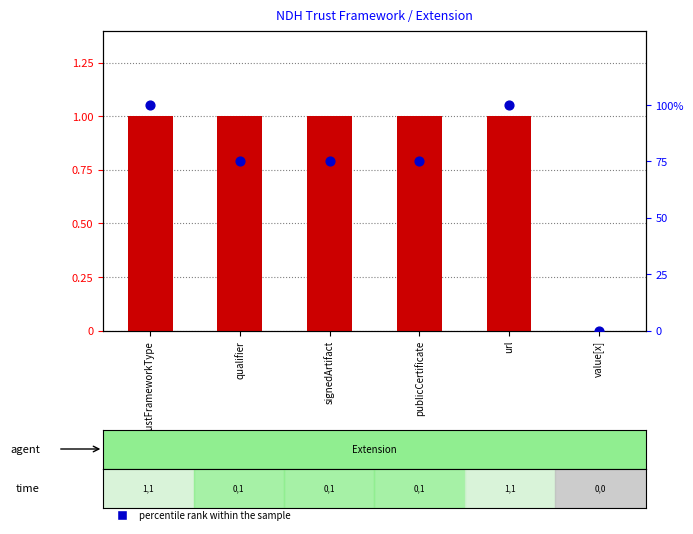

Which series has the largest total across all categories?

percentile rank within the sample